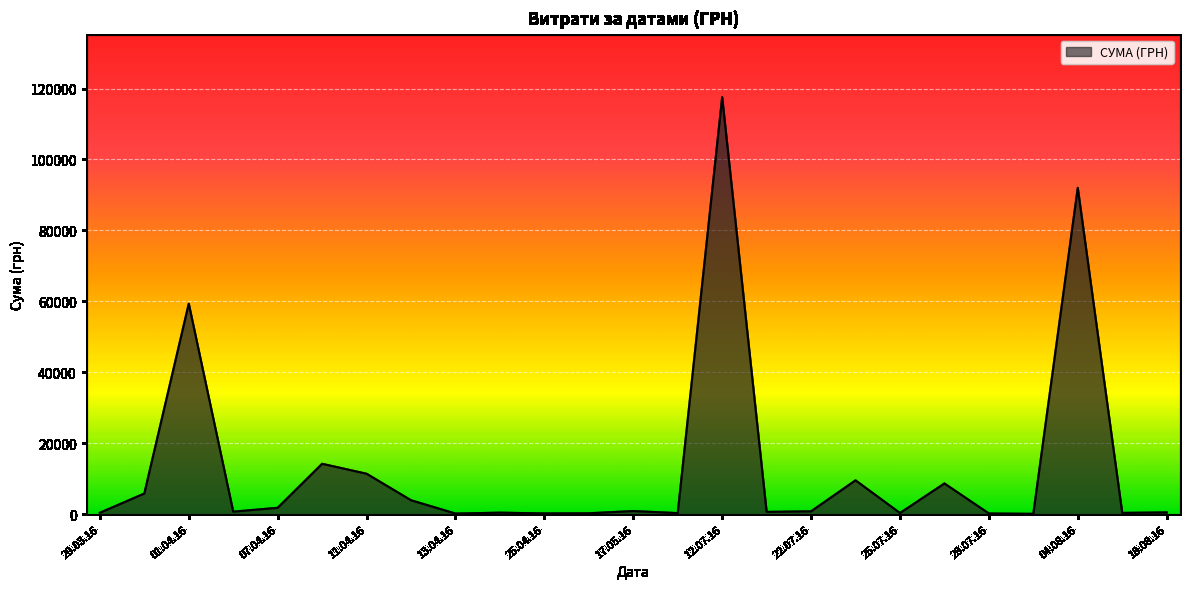

What is the minimum value shown in the chart?

97.8